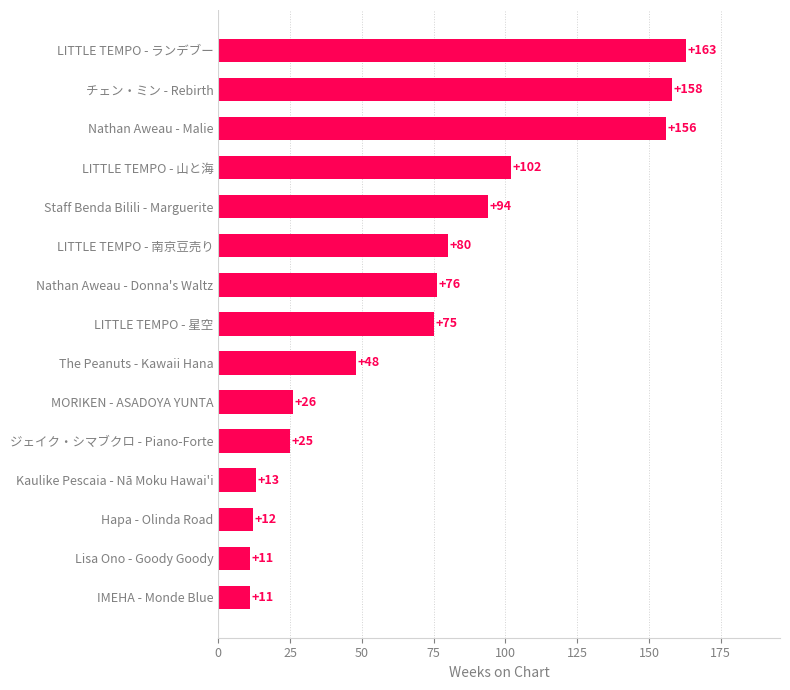

What is the change in value from Lisa Ono - Goody Goody to LITTLE TEMPO - 星空?

+64